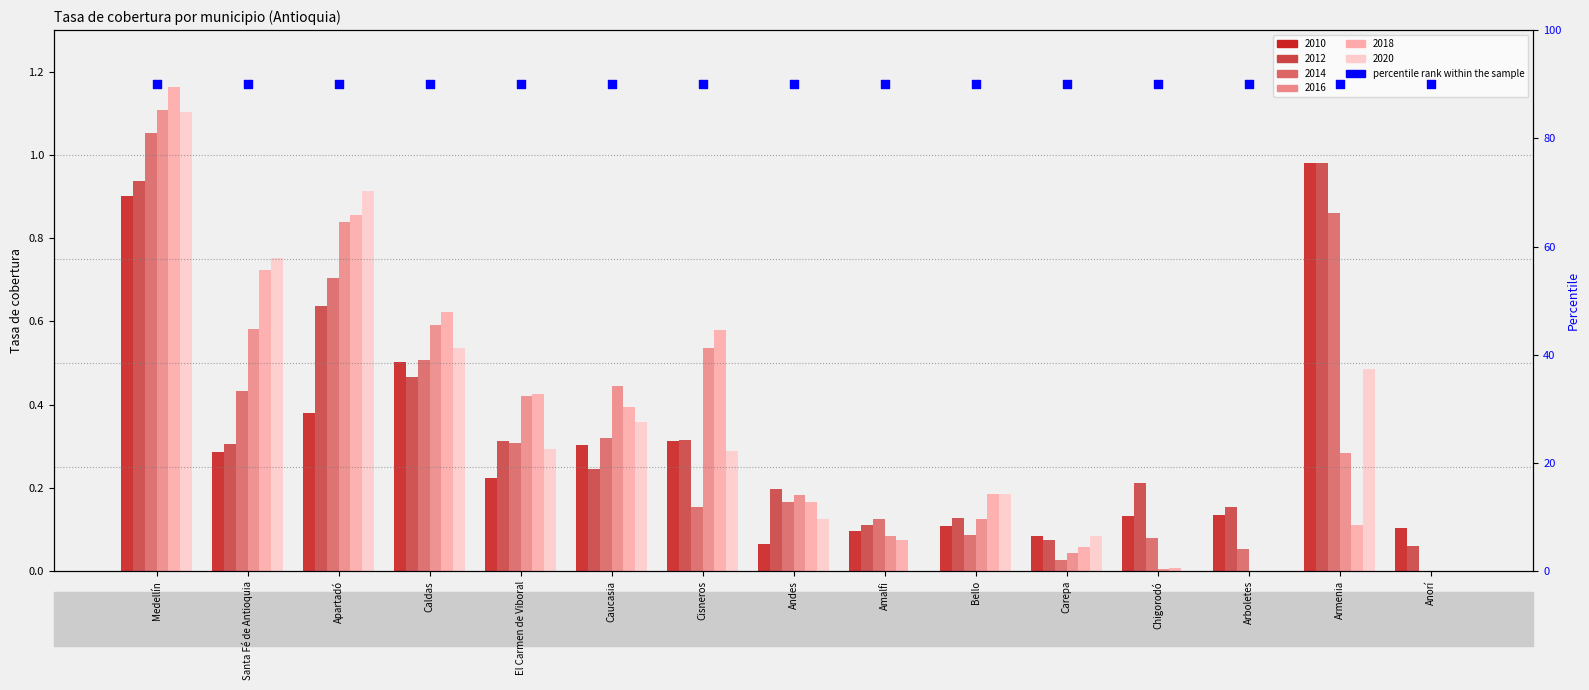

What is the total value across all series at Caldas?

3.2